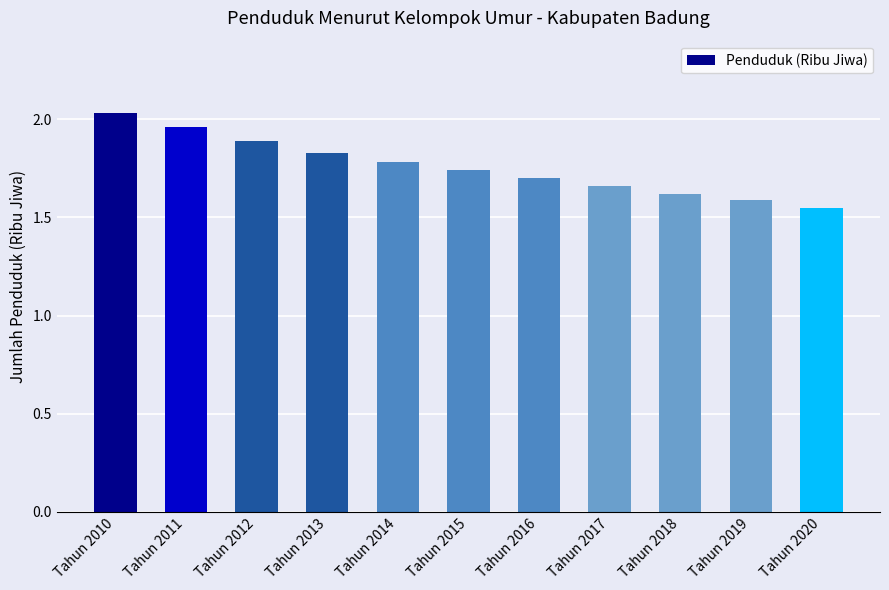

How many data points does each series have?

11